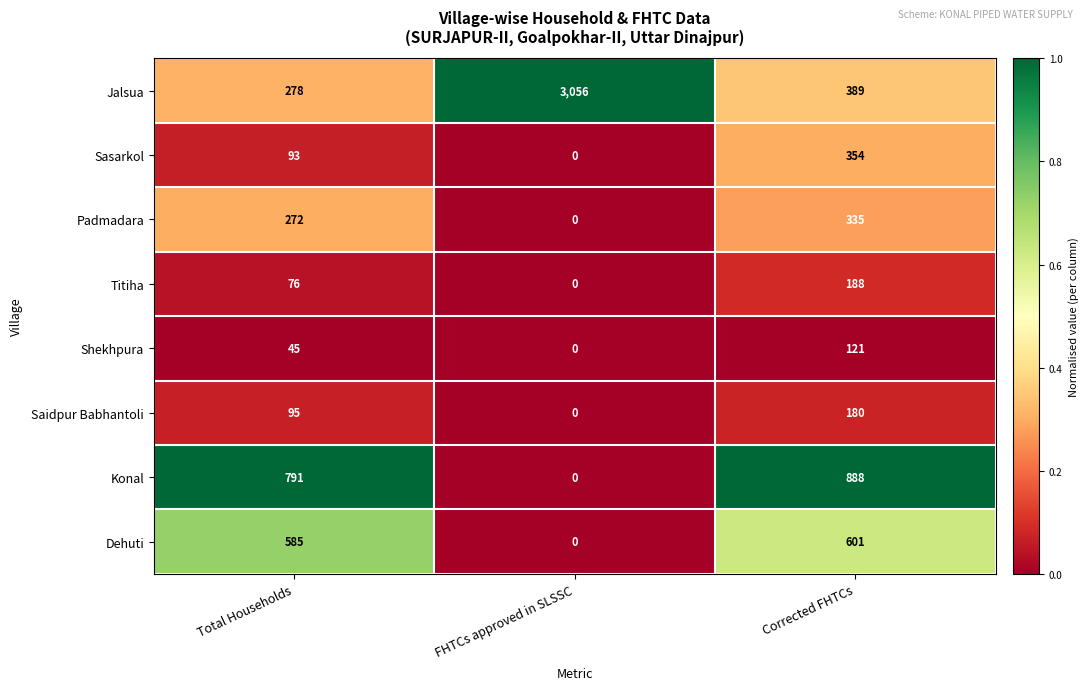

Reading left to right, what are all the values shown in this chart?

Jalsua: 278	3056	389
Sasarkol: 93	0	354
Padmadara: 272	0	335
Titiha: 76	0	188
Shekhpura: 45	0	121
Saidpur Babhantoli: 95	0	180
Konal: 791	0	888
Dehuti: 585	0	601